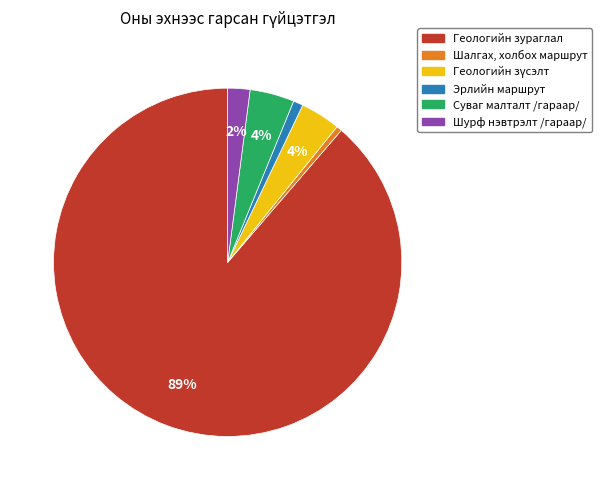

Which has a higher value, Суваг малталт /гараар/ or Геологийн зураглал?

Геологийн зураглал